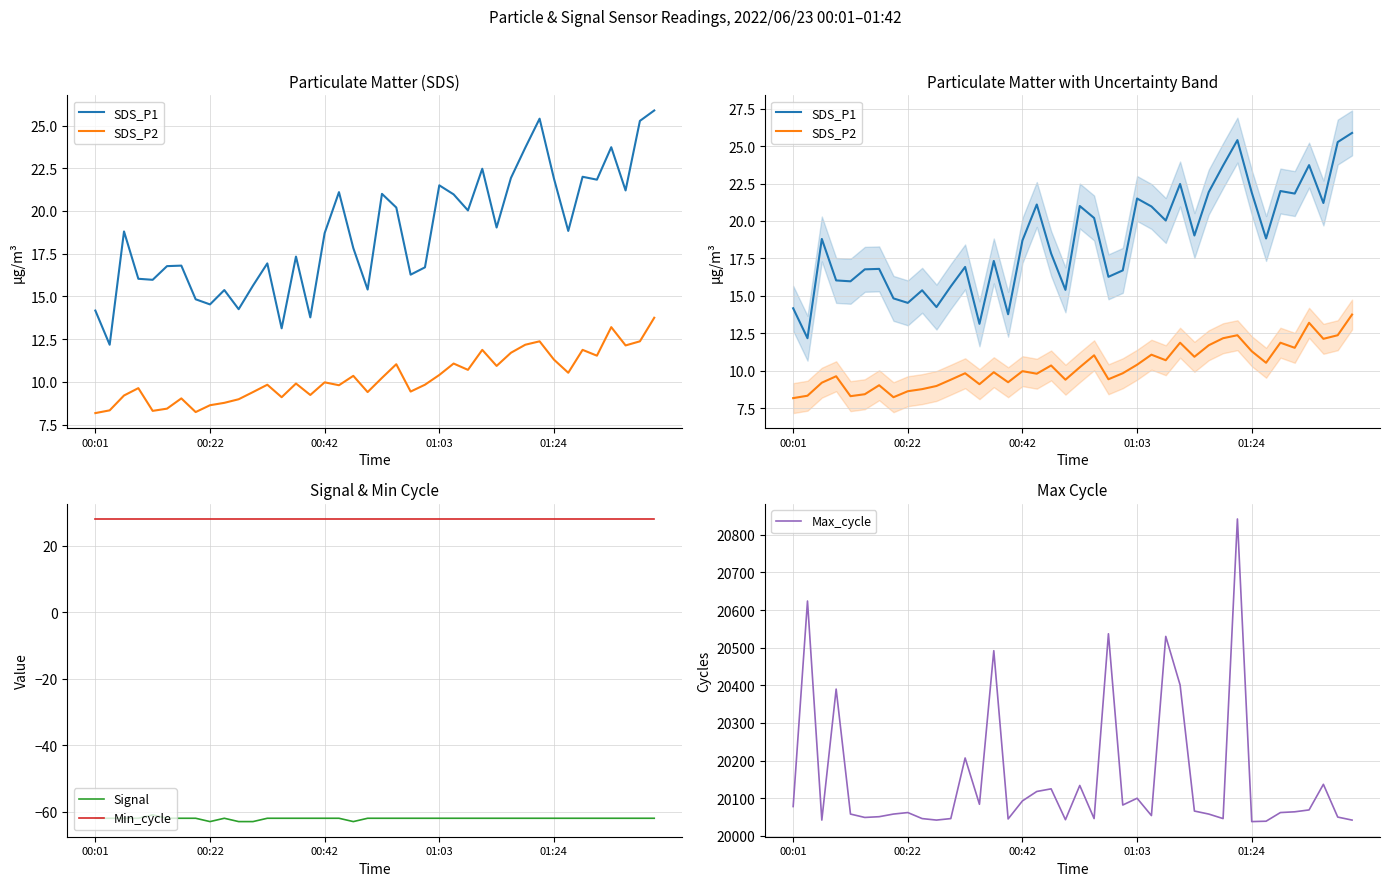

The Min_cycle series shows 39 at 00:42. True or false?

False